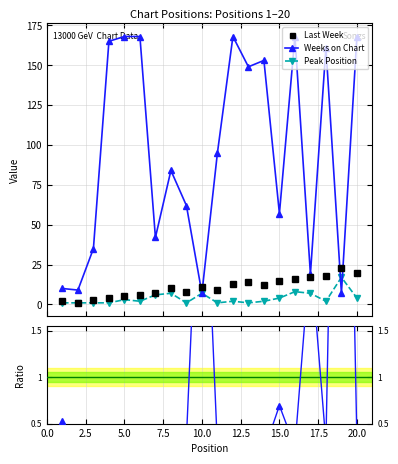

True or false: Last Week has more than 1 points higher than both neighbors.

True